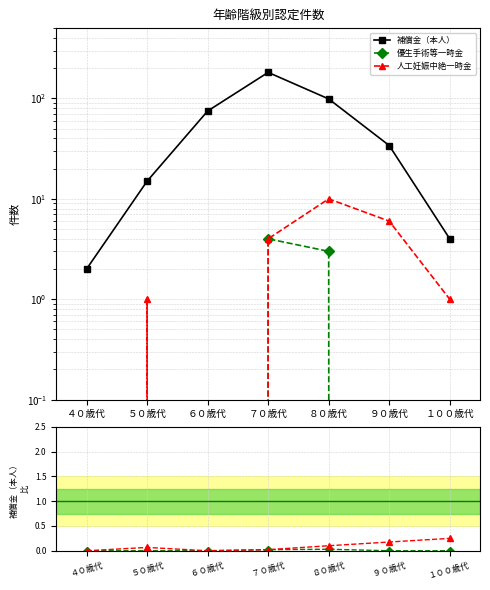

In 補償金（本人）, how many points are higher than both neighbors (excluding endpoints)?

1